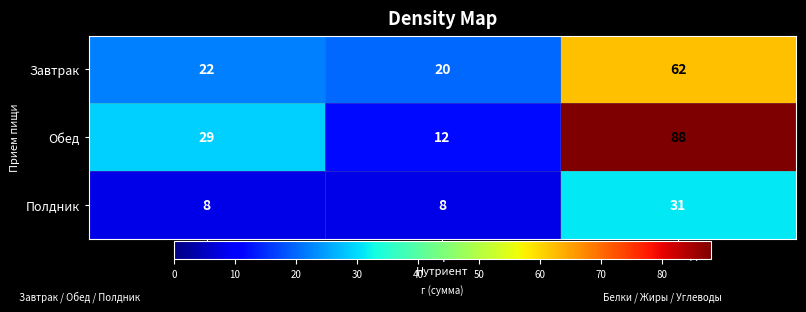

At how many categories does at least one series exceed 34?

1